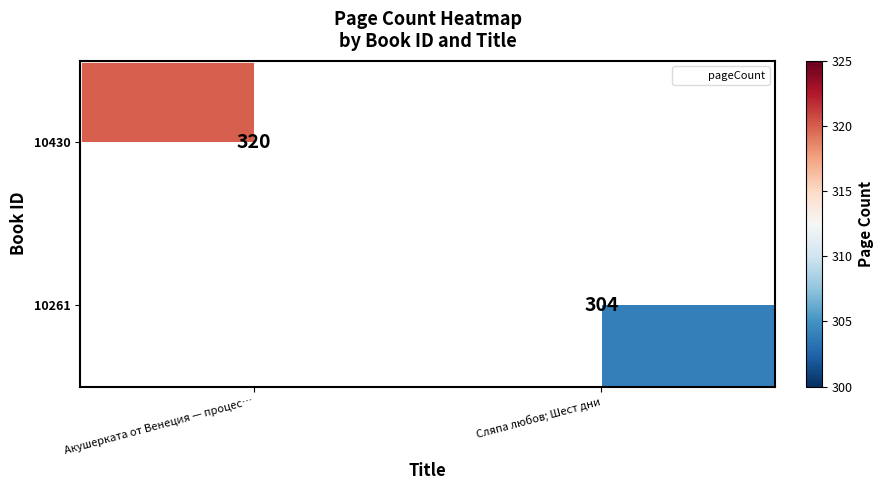

List the series in order of their peak value, highest first.

10430, 10261